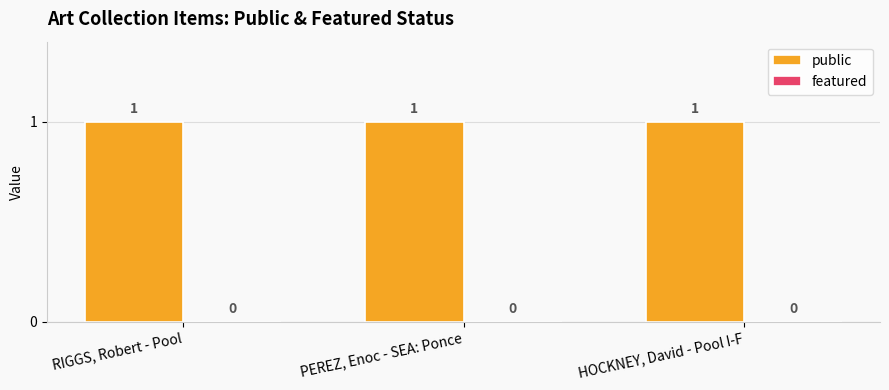

At which category does the chart reach its peak across all series?

RIGGS, Robert - Pool